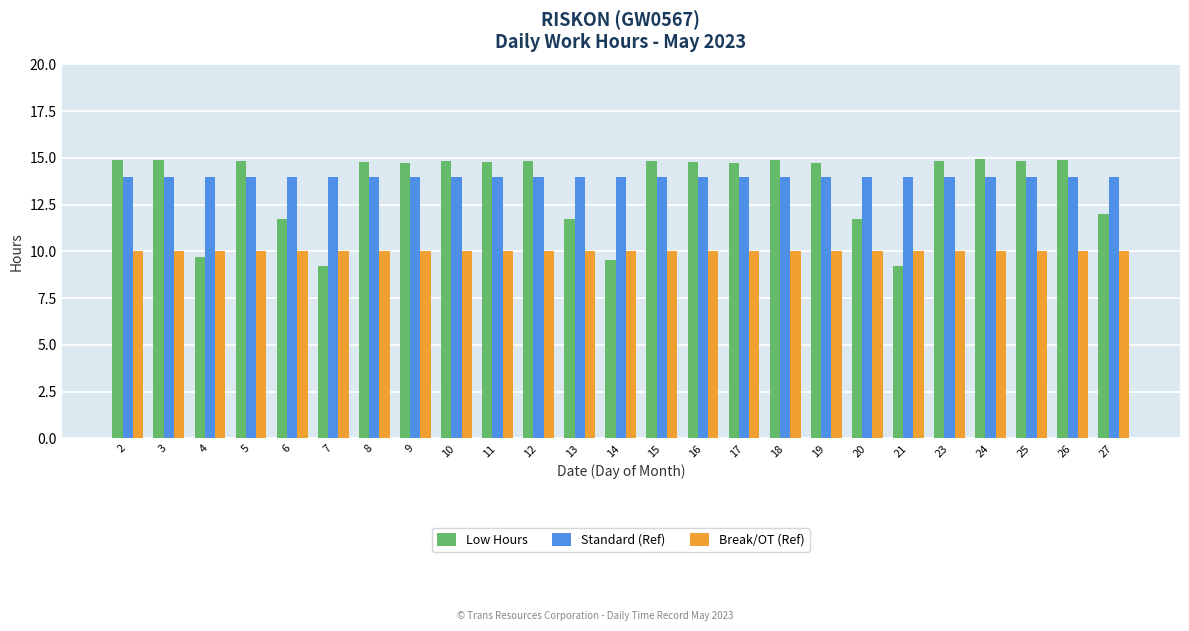

What is the smallest value displayed?

9.2